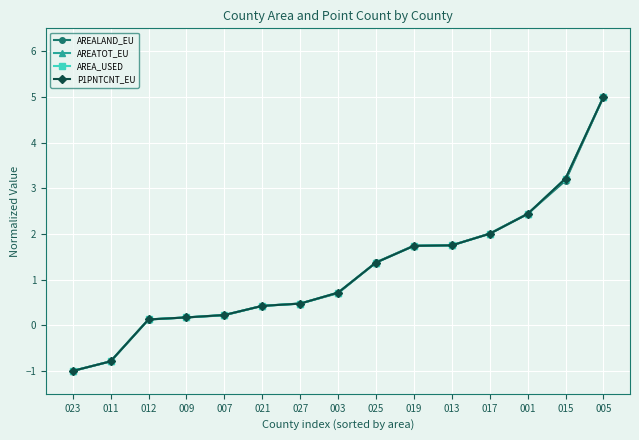

How many lines are shown in the chart?

4